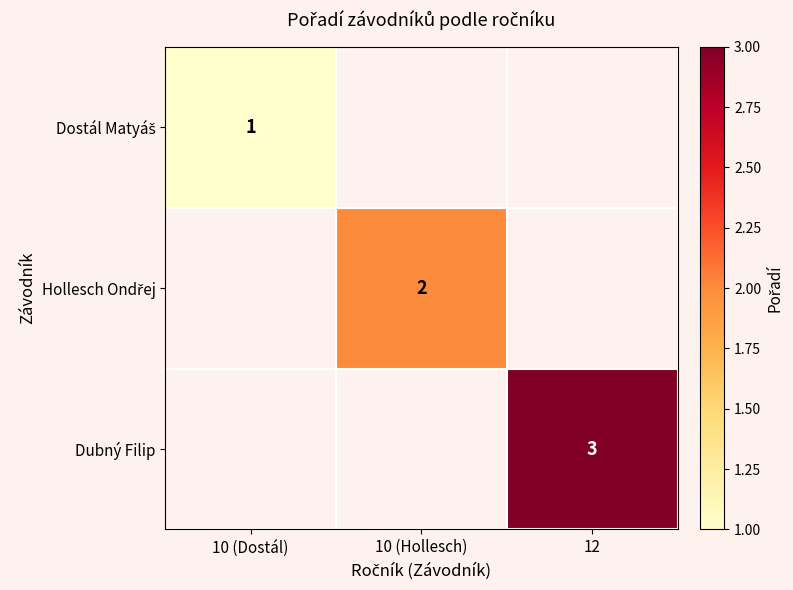

How many series are shown in this chart?

3